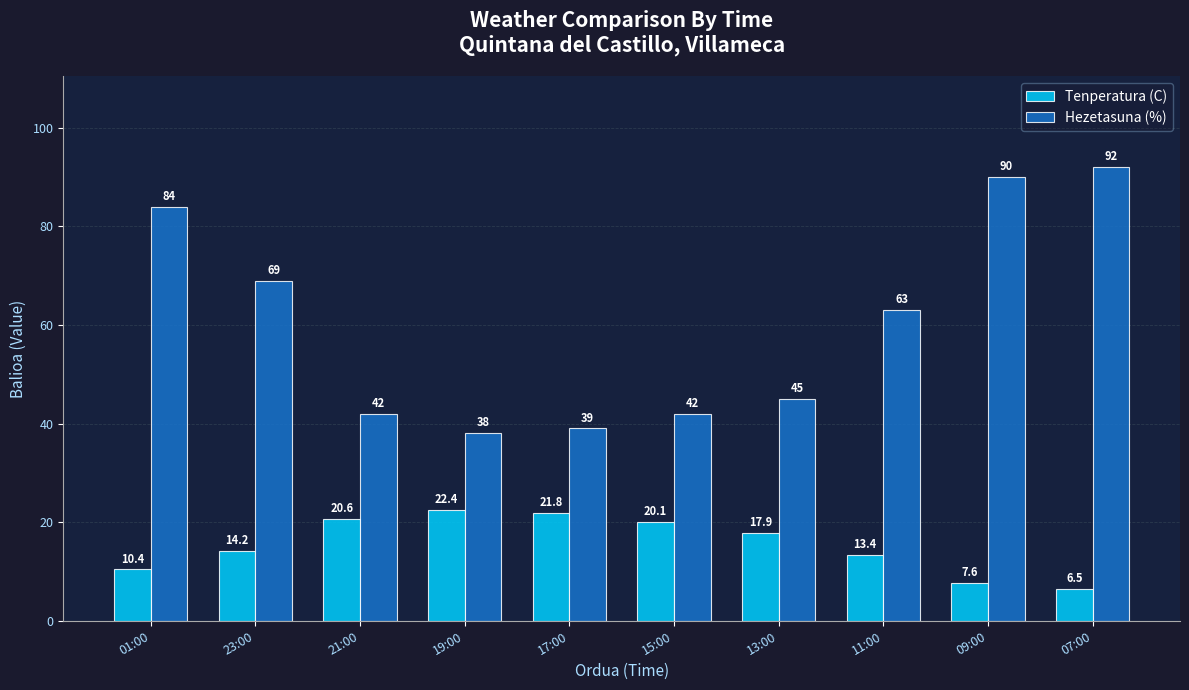

Which label corresponds to the largest value in the chart?

07:00